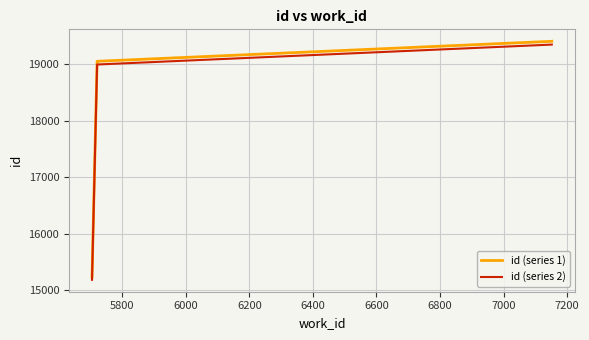

What is the lowest value of the id (series 1) series?

15226.0